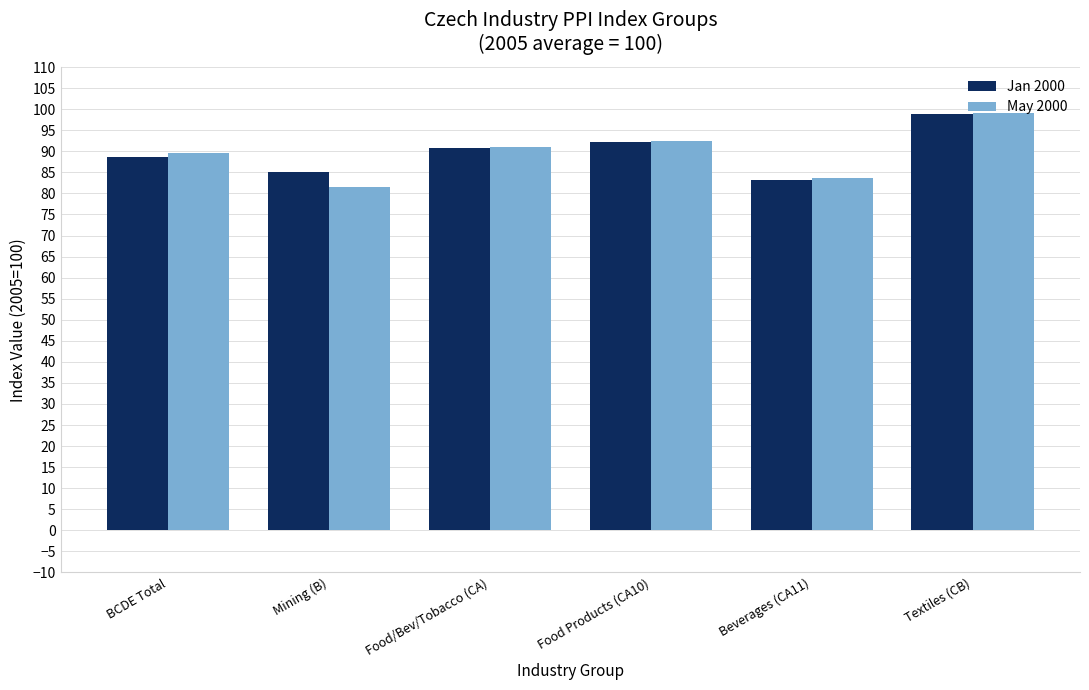

How many distinct data groups are displayed?

2